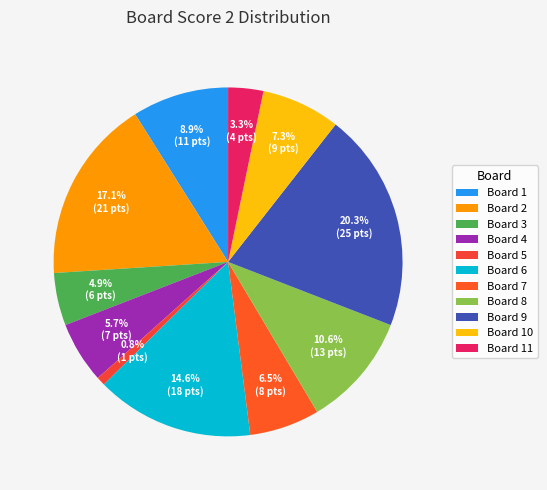

Which slice is the largest?

Board 9